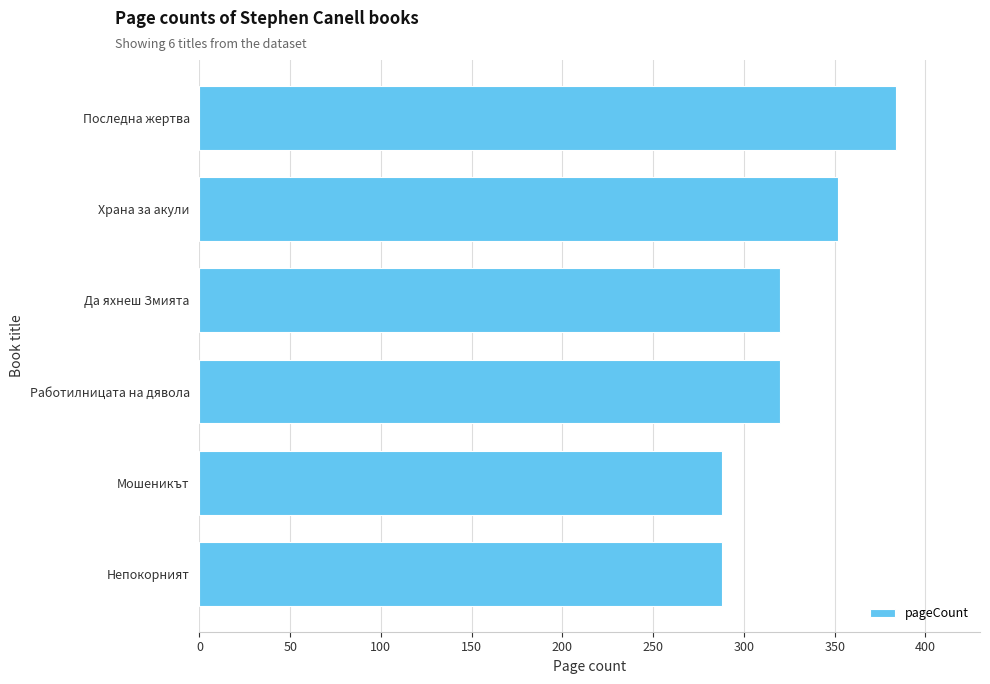

Reading bottom to top, what are all the values shown in this chart?

288	288	320	320	352	384